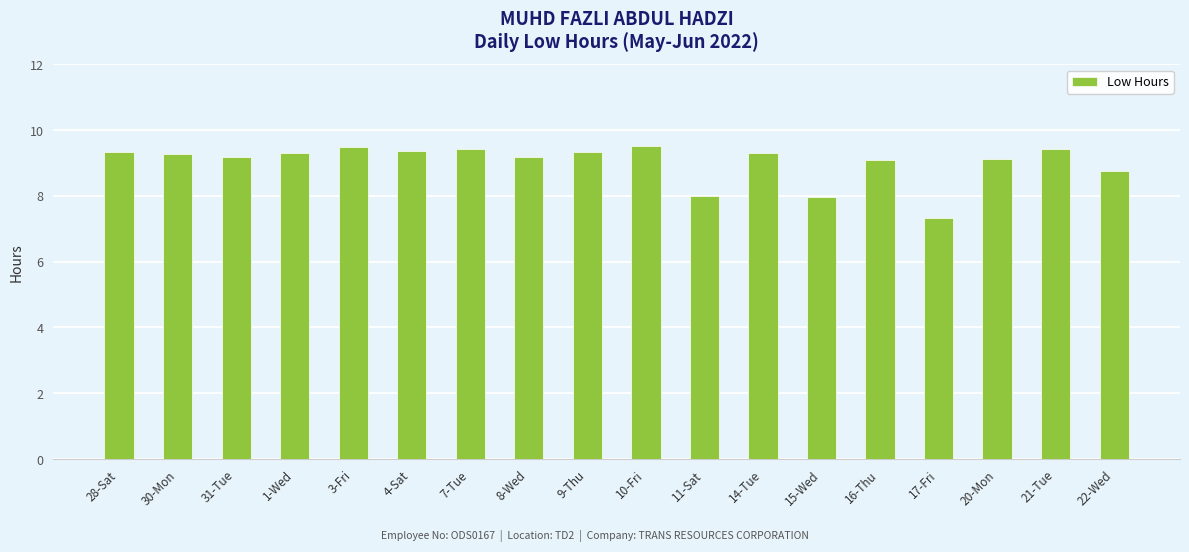

What is the ratio of the value at 7-Tue to the value at 17-Fri?

1.3